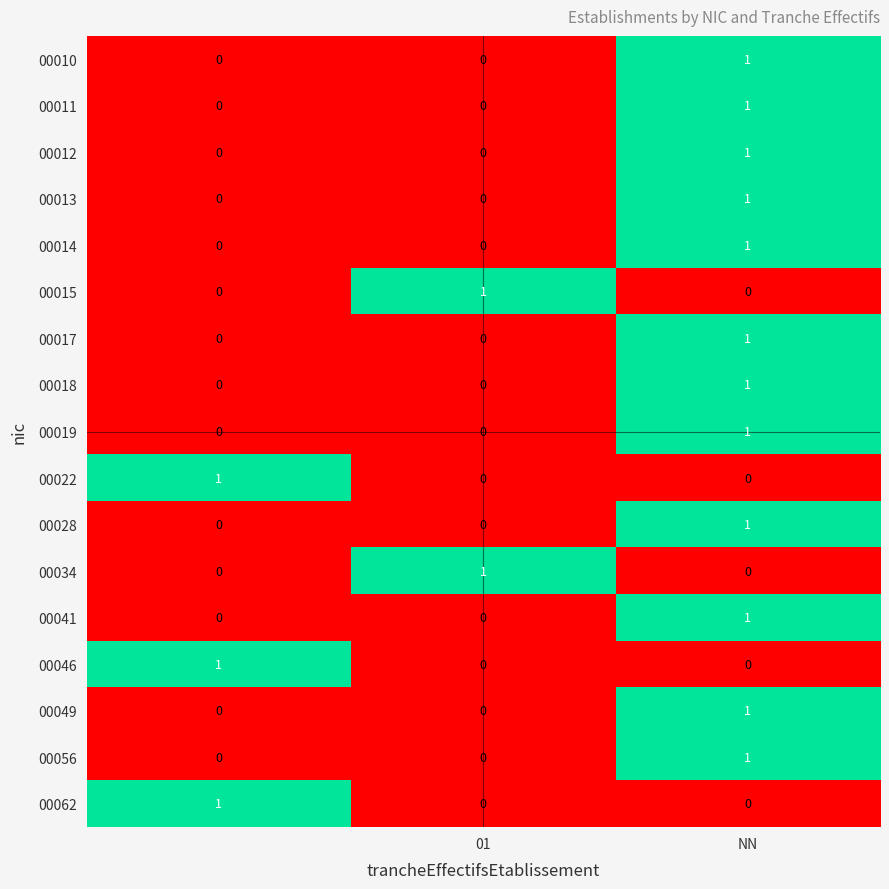

At how many categories does at least one series exceed 0?

3